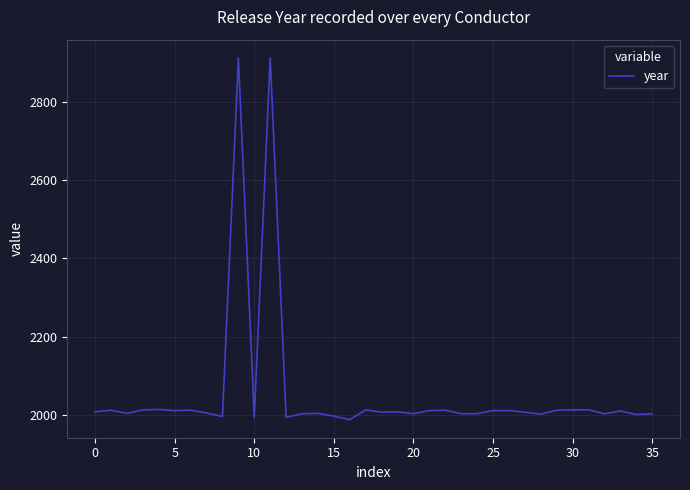

What is the minimum value shown in the chart?

1988